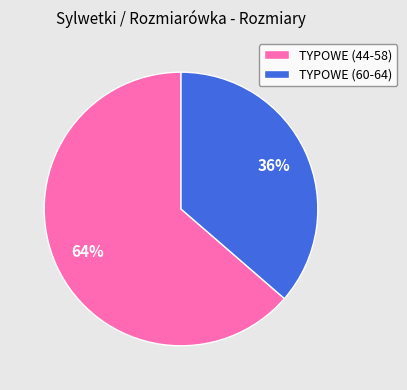

Count the number of slices in the pie.

2